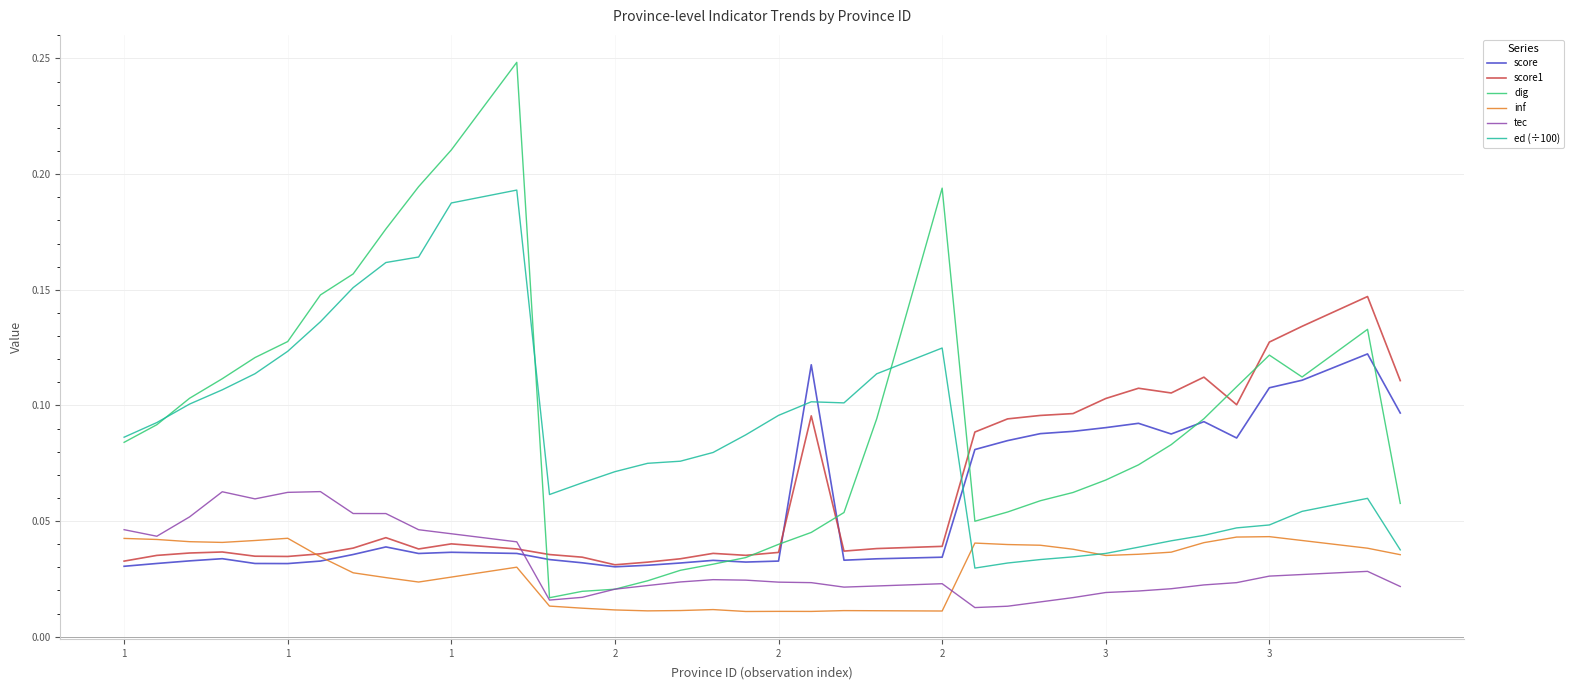

Which series ends up on top after the final intersection of ed (÷100) and score?

score